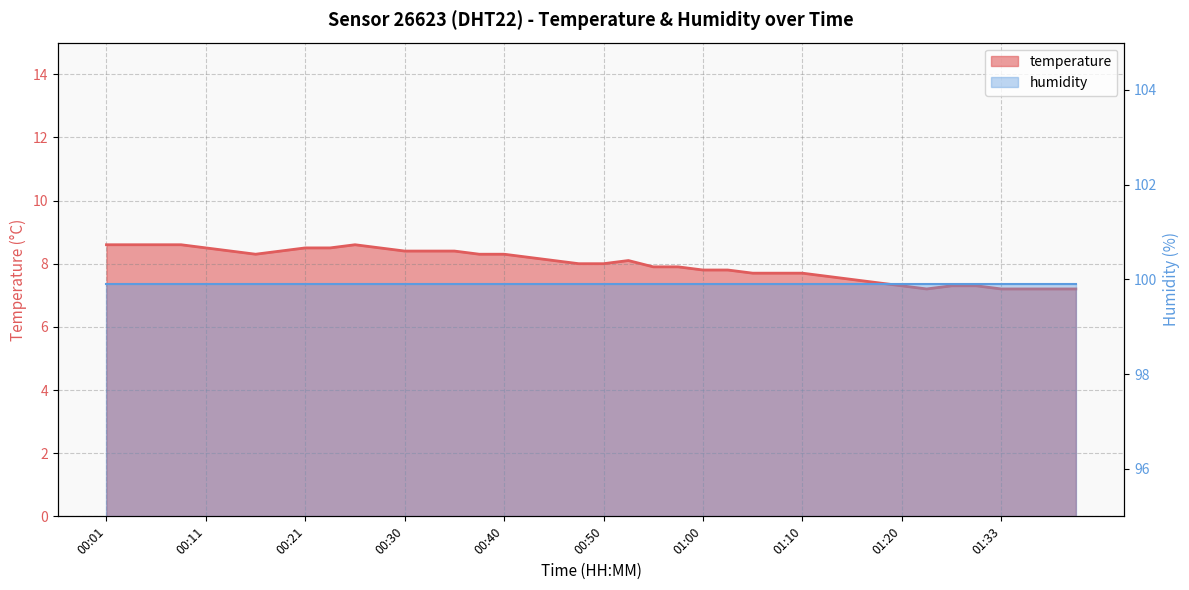

Is it true that the value at 01:07 is 7.7?

True